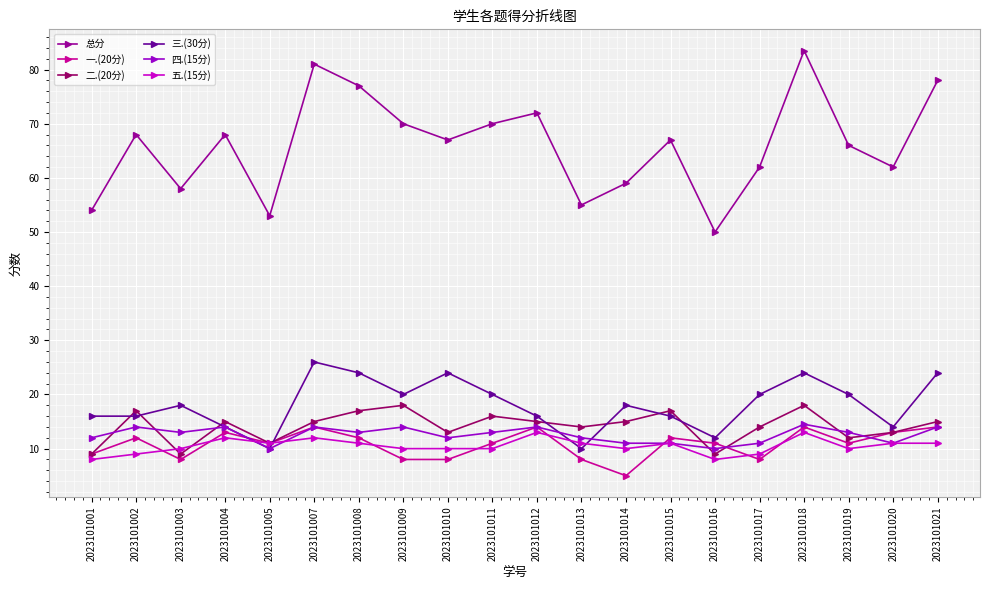

True or false: 三.(30分) and 四.(15分) intersect in this chart.

True